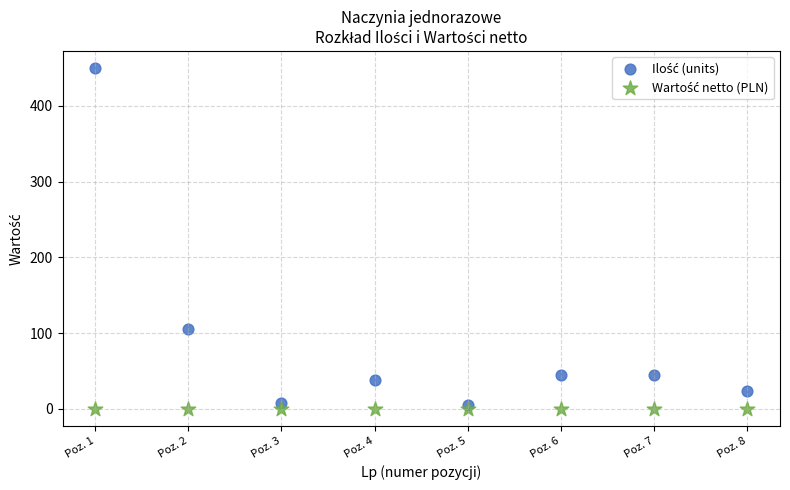

Across all series, what Y value is closest to 225?

105